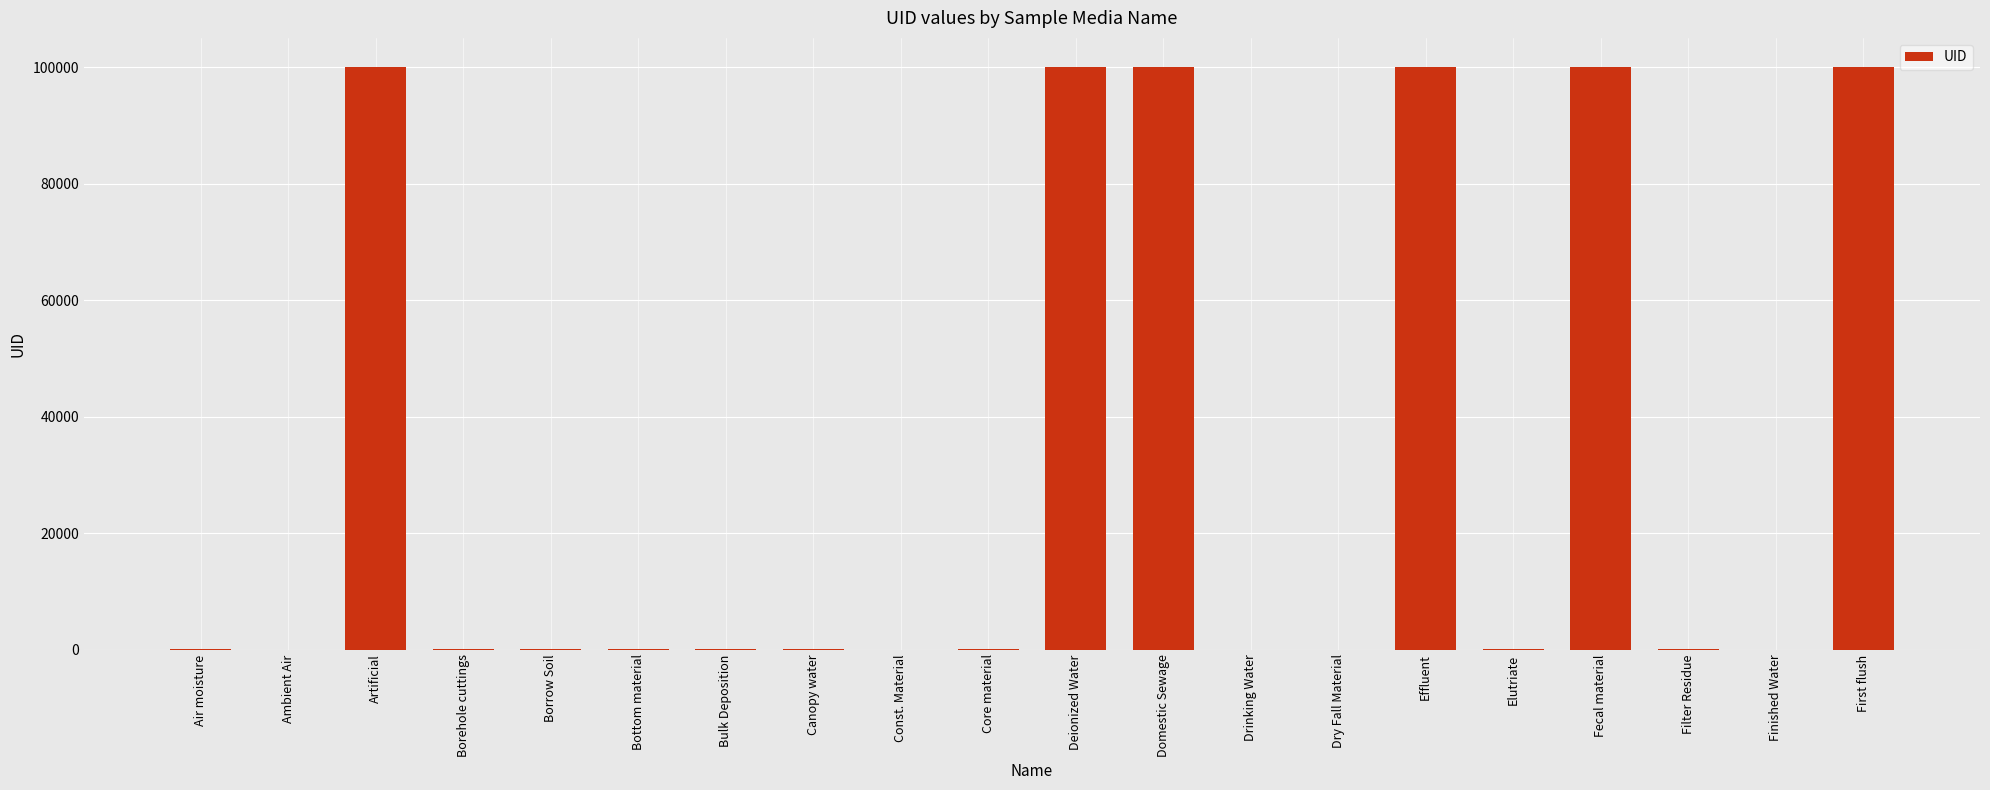

What is the greatest value displayed?

100018